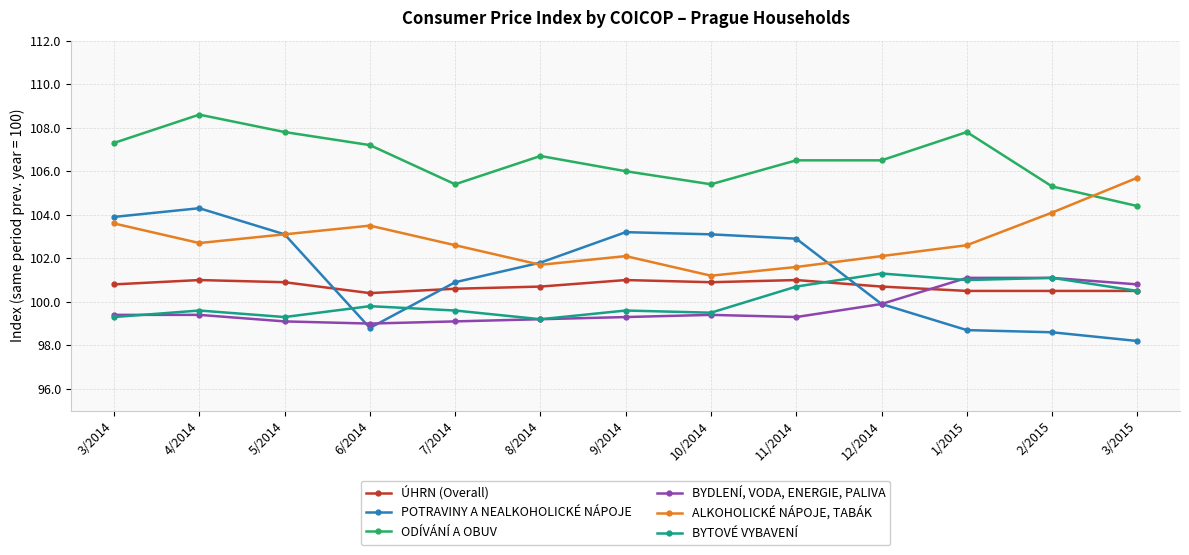

True or false: ODÍVÁNÍ A OBUV and ÚHRN (Overall) intersect in this chart.

False